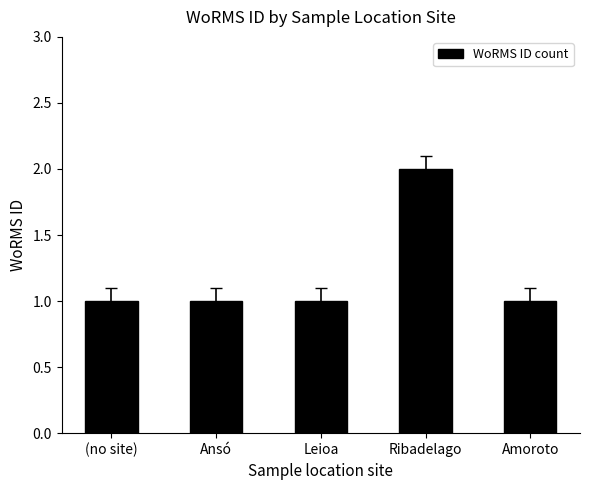

How many values are between 1 and 2?

5